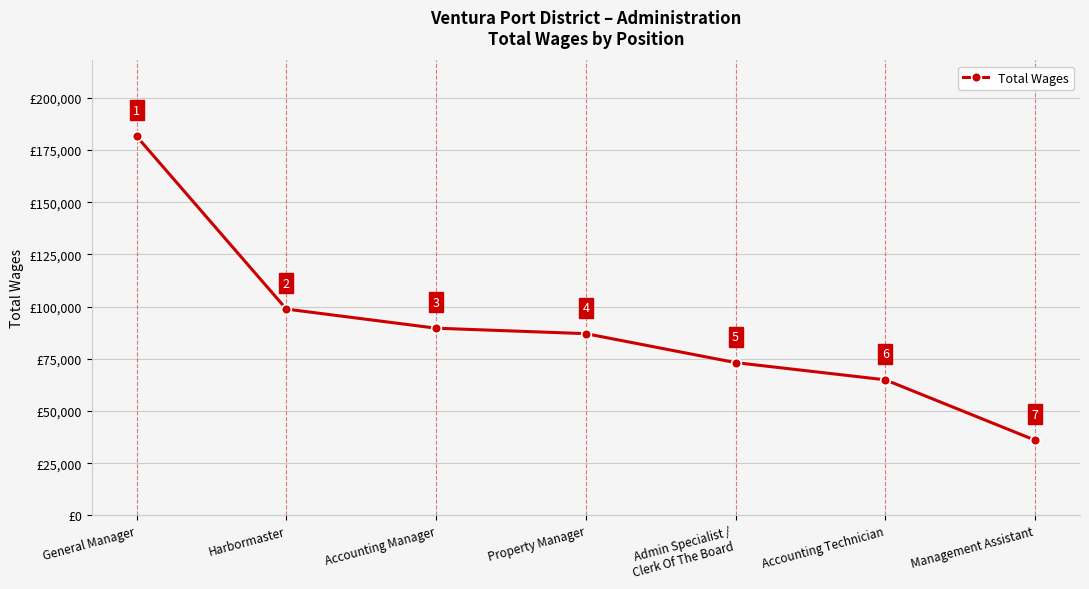

What is the label of the 2nd point from the left?

Harbormaster